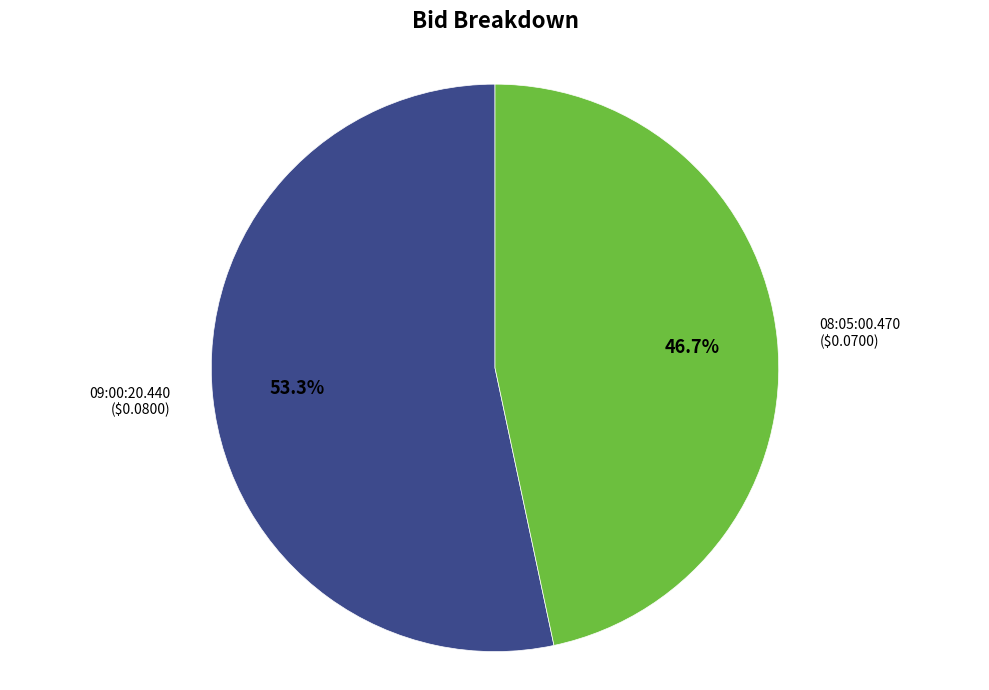

Which category has the smallest portion of the pie?

08:05:00.470